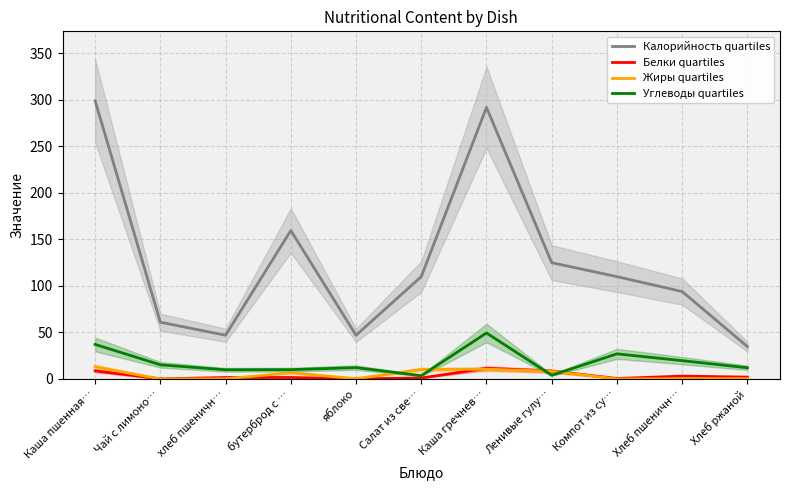

What is the average value of the Углеводы quartiles series?

18.2